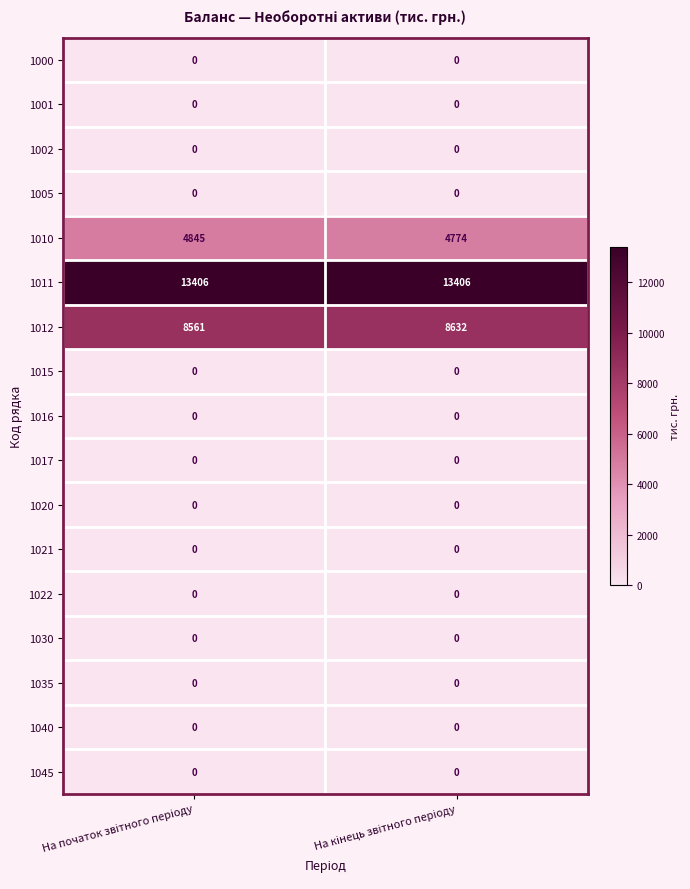

Which series has the largest total across all categories?

1011